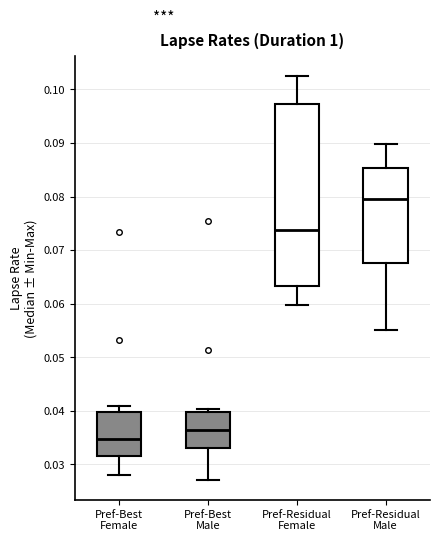

Where is the lower edge of the box for Pref-Residual Male on the y-axis? The values are not printed on the chart, so give them approximately, as read against the axis.

0.068